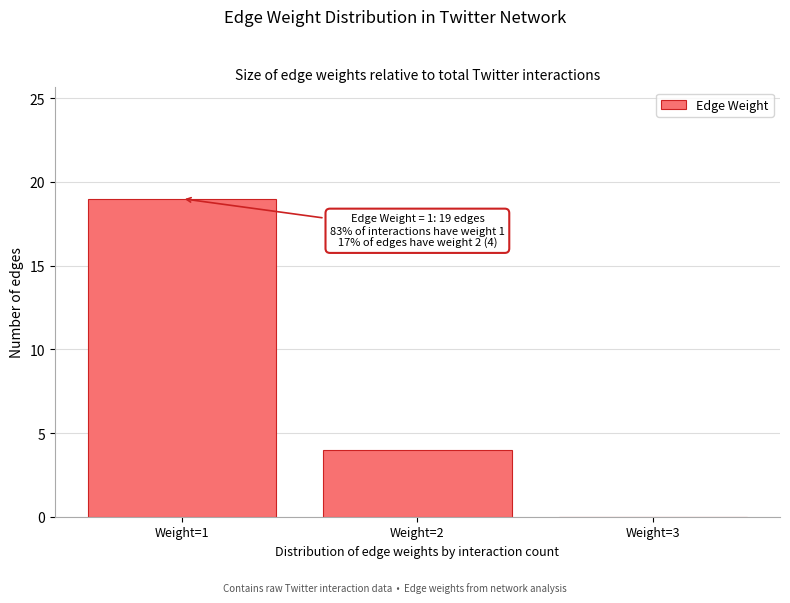

Reading left to right, transcribe all the data shown in this chart.

Weight=1=19	Weight=2=4	Weight=3=0